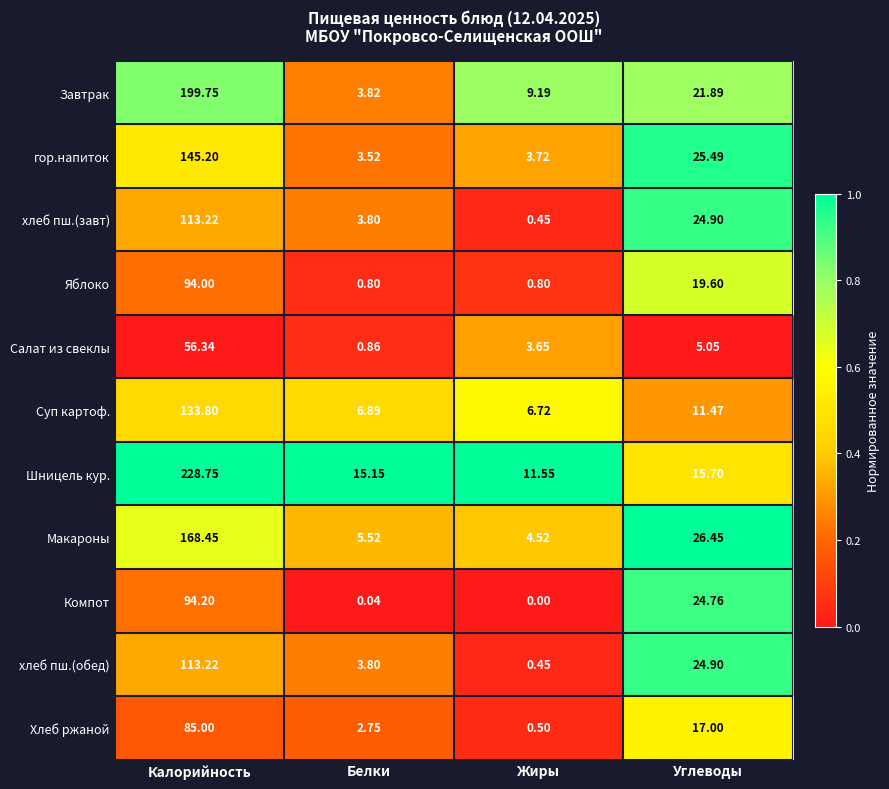

At which label does Завтрак first exceed 21?

Калорийность